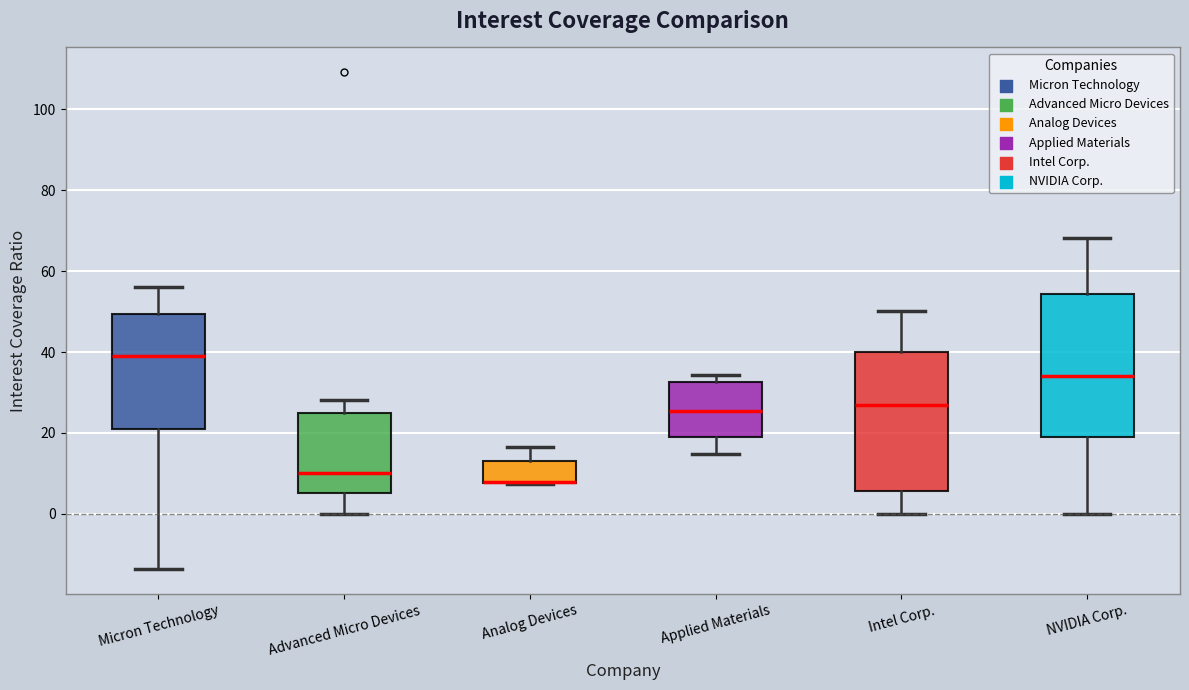

Reading left to right, transcribe this box plot: for each box, give where its median line is, the range the box spans, and where its two whiskers end, as read against the y-axis. The values are not printed on the chart, so give them approximately, as read against the axis.

Micron Technology: median 40, box 22 to 50, whiskers -14 to 56
Advanced Micro Devices: median 10, box 6 to 24, whiskers 0 to 28
Analog Devices: median 8 (drawn on the box's lower edge), box 8 to 14, whiskers 8 to 16
Applied Materials: median 26, box 20 to 32, whiskers 14 to 34
Intel Corp.: median 28, box 6 to 40, whiskers 0 to 50
NVIDIA Corp.: median 34, box 18 to 54, whiskers 0 to 68